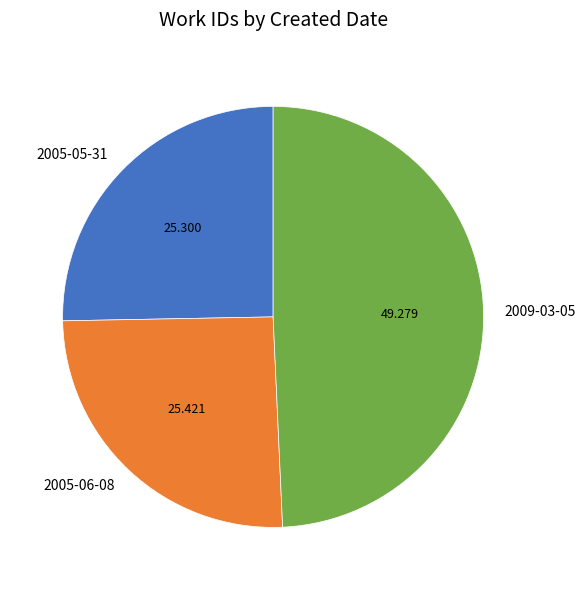

Is it true that 2005-05-31 is 25% of the pie?

True